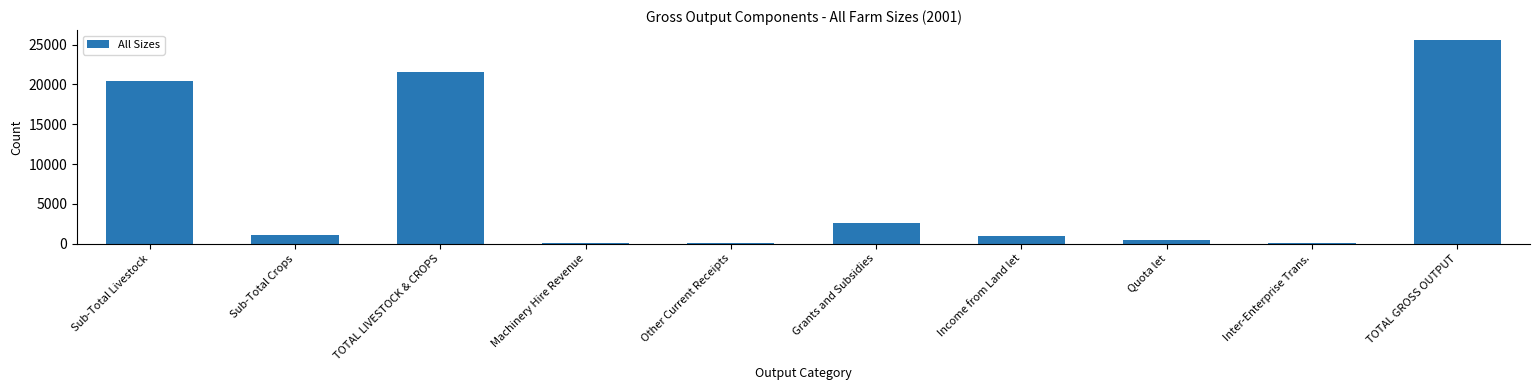

At which label is the value closest to 12795?

Sub-Total Livestock